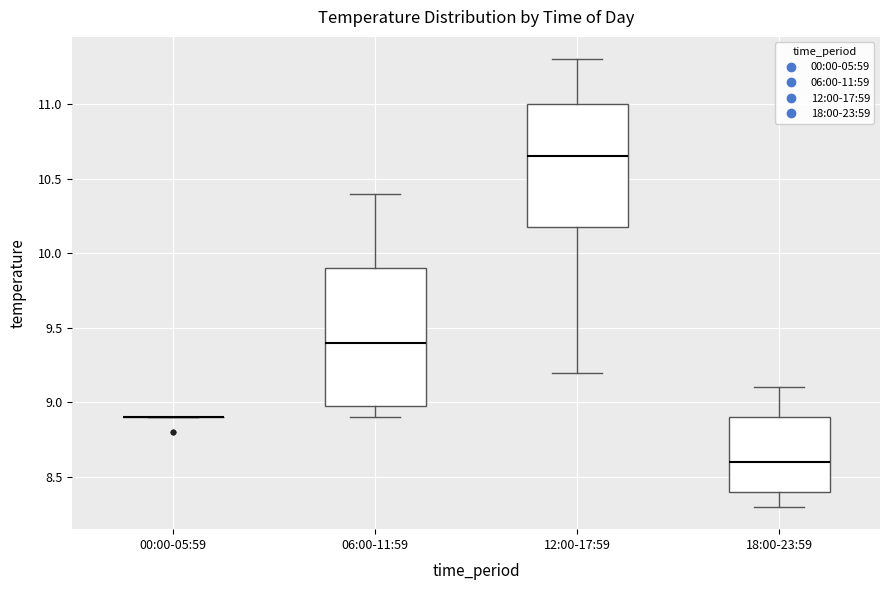

Which box is the tallest, from its lower edge to its upper edge?

06:00-11:59